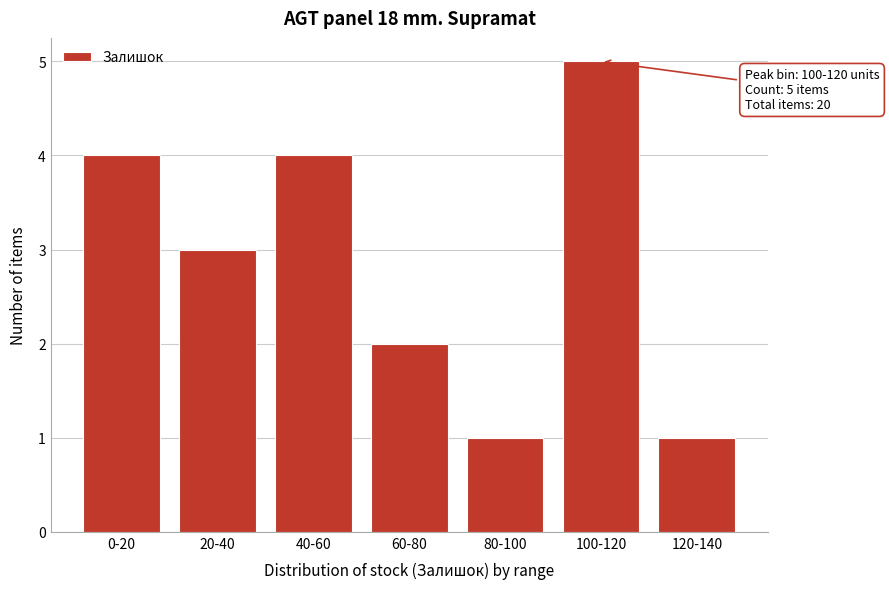

Reading left to right, extract all data points from this chart.

0-20=4	20-40=3	40-60=4	60-80=2	80-100=1	100-120=5	120-140=1